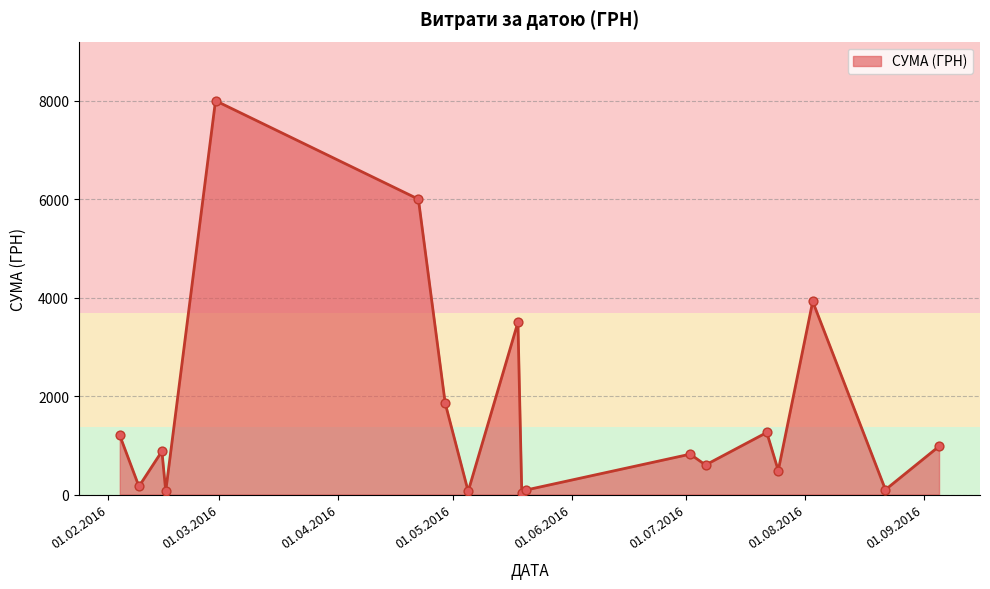

What is the greatest value displayed?

8000.0